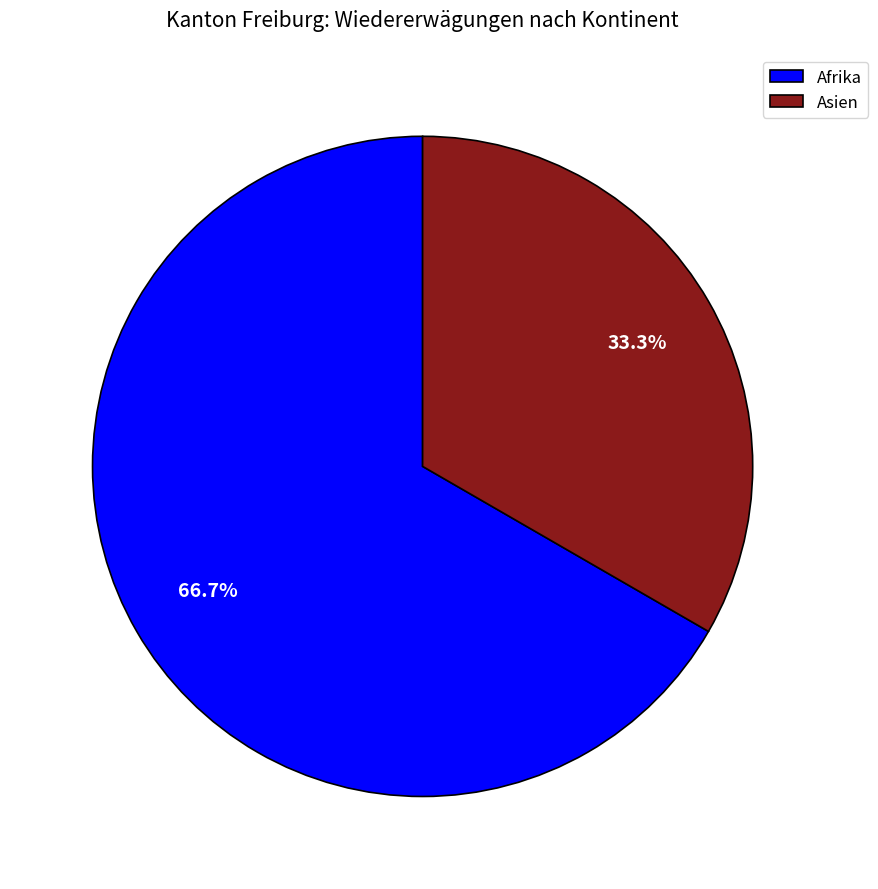

What is the smallest slice in the pie chart?

Asien